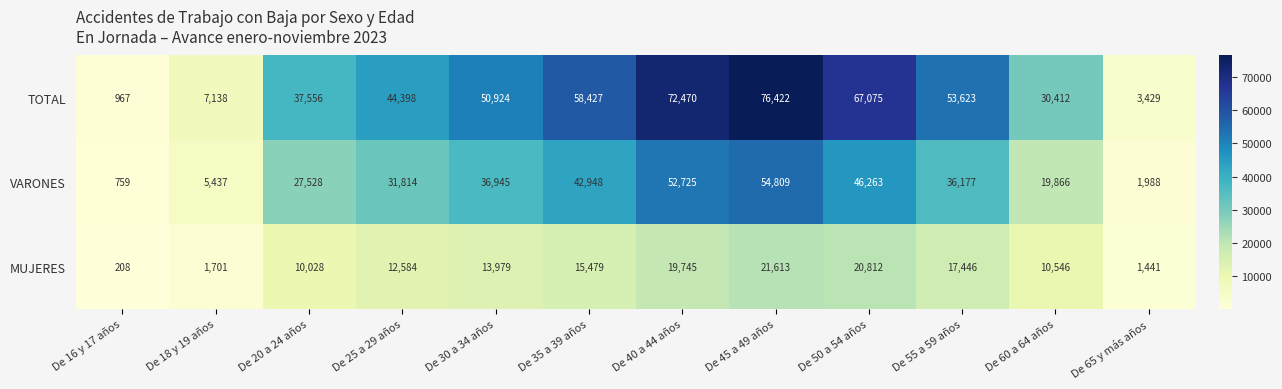

Count the number of categories in the chart.

12